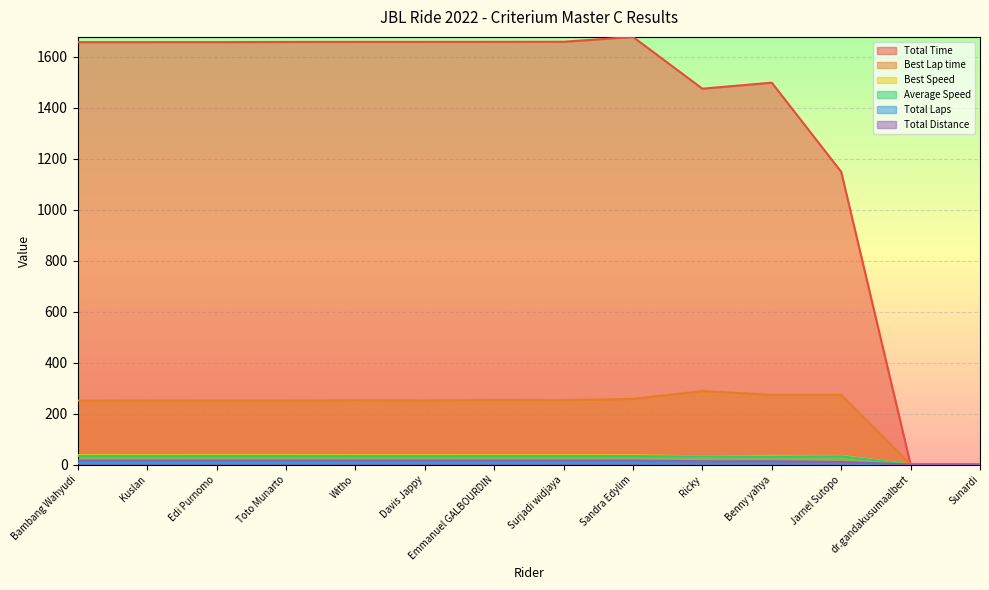

Reading left to right, list all the values displayed in this chart.

Total Time: Bambang Wahyudi=1657.3	Kuslan=1657.3	Edi Purnomo=1657.3	Toto Munarto=1658.1	Witho=1658.3	Davis Jappy=1658.3	Emmanuel GALBOURDIN=1658.5	Surjadi widjaya=1658.8	Sandra Edylim=1677.9	Ricky=1474.7	Benny yahya=1498.3	Jarnel Sutopo=1148.8	dr.gandakusumaalbert=0.0	Sunardi=0.0
Best Lap time: Bambang Wahyudi=250.5	Kuslan=251.6	Edi Purnomo=250.9	Toto Munarto=251.1	Witho=252.3	Davis Jappy=251.8	Emmanuel GALBOURDIN=253.0	Surjadi widjaya=252.5	Sandra Edylim=257.6	Ricky=288.5	Benny yahya=273.6	Jarnel Sutopo=273.6	dr.gandakusumaalbert=0.0	Sunardi=0.0
Best Speed: Bambang Wahyudi=37.4	Kuslan=37.2	Edi Purnomo=37.3	Toto Munarto=37.3	Witho=37.1	Davis Jappy=37.2	Emmanuel GALBOURDIN=37.0	Surjadi widjaya=37.1	Sandra Edylim=36.3	Ricky=32.4	Benny yahya=34.2	Jarnel Sutopo=34.2	dr.gandakusumaalbert=0.0	Sunardi=0.0
Average Speed: Bambang Wahyudi=33.9	Kuslan=33.9	Edi Purnomo=33.9	Toto Munarto=33.9	Witho=33.9	Davis Jappy=33.9	Emmanuel GALBOURDIN=33.9	Surjadi widjaya=33.9	Sandra Edylim=33.5	Ricky=31.7	Benny yahya=31.2	Jarnel Sutopo=32.6	dr.gandakusumaalbert=0.0	Sunardi=0.0
Total Laps: Bambang Wahyudi=6.0	Kuslan=6.0	Edi Purnomo=6.0	Toto Munarto=6.0	Witho=6.0	Davis Jappy=6.0	Emmanuel GALBOURDIN=6.0	Surjadi widjaya=6.0	Sandra Edylim=6.0	Ricky=5.0	Benny yahya=5.0	Jarnel Sutopo=4.0	dr.gandakusumaalbert=0.0	Sunardi=0.0
Total Distance: Bambang Wahyudi=15.6	Kuslan=15.6	Edi Purnomo=15.6	Toto Munarto=15.6	Witho=15.6	Davis Jappy=15.6	Emmanuel GALBOURDIN=15.6	Surjadi widjaya=15.6	Sandra Edylim=15.6	Ricky=13.0	Benny yahya=13.0	Jarnel Sutopo=10.4	dr.gandakusumaalbert=0.0	Sunardi=0.0